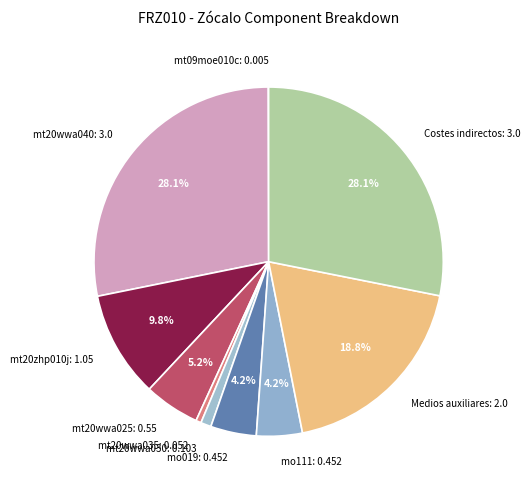

Do mt20wwa025: 0.55 and mt20wwa030: 0.103 together represent more than half of the pie?

No